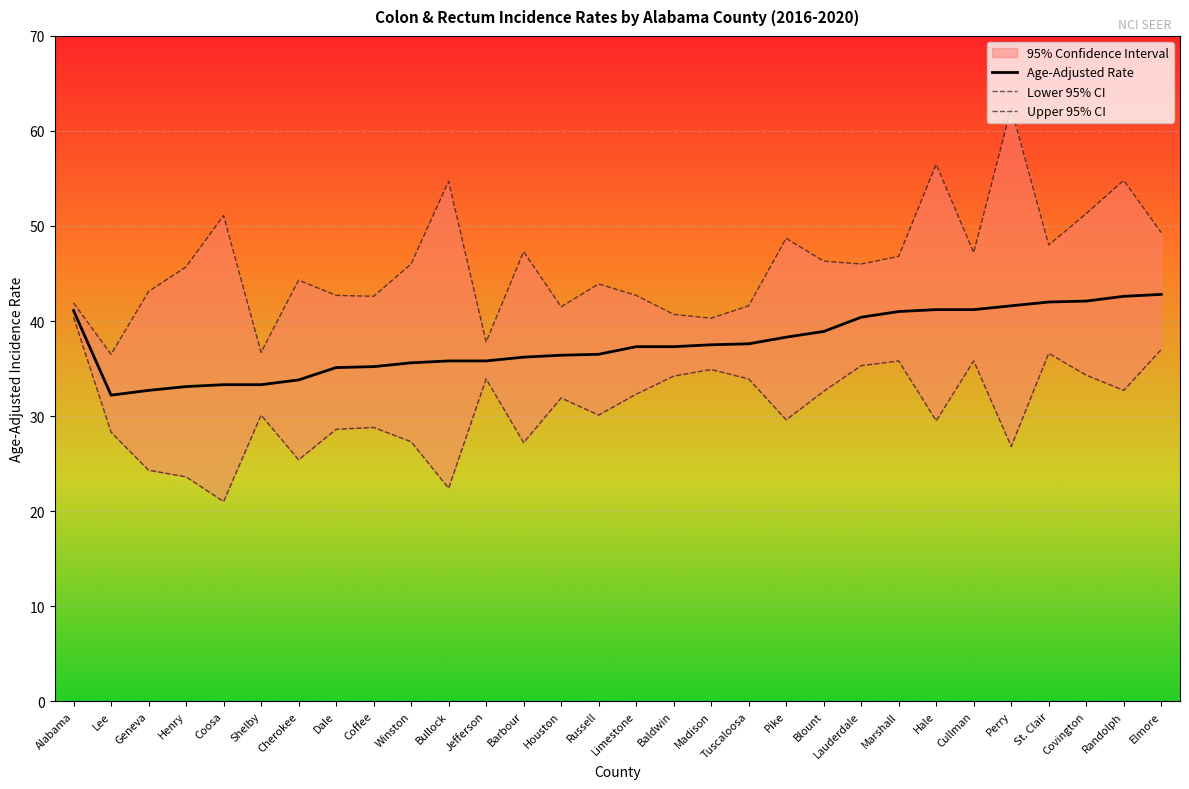

True or false: Upper 95% CI and Age-Adjusted Rate cross at least once.

False